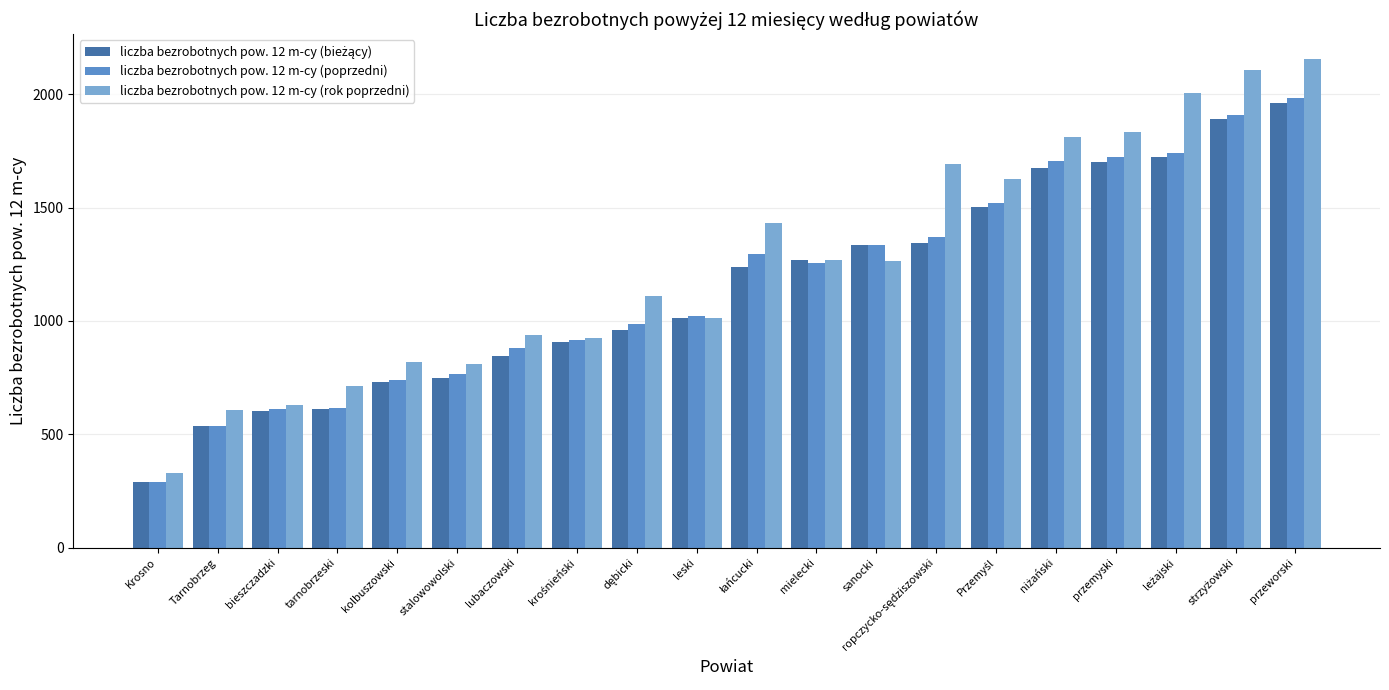

True or false: liczba bezrobotnych pow. 12 m-cy (poprzedni) has a value of 616 at tarnobrzeski.

True